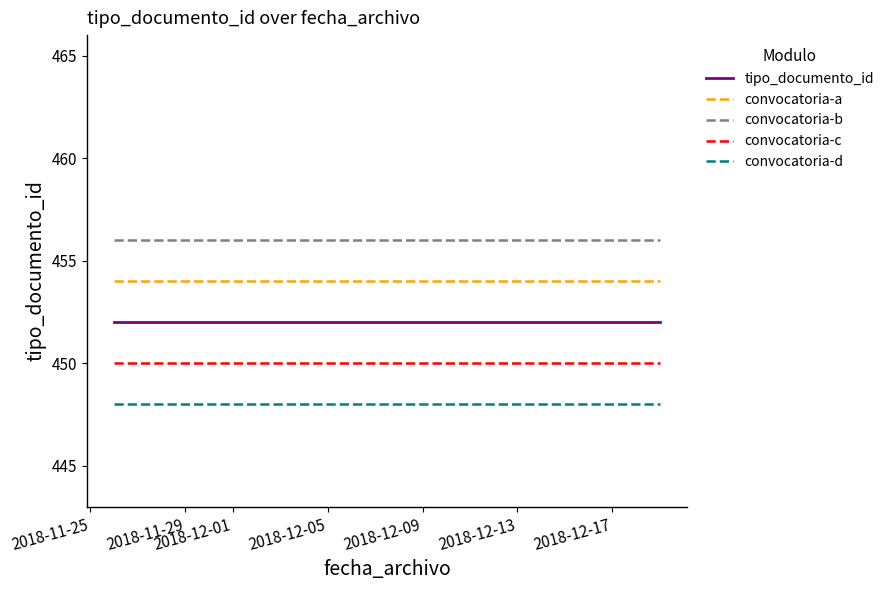

Rank the series by their maximum value, from lowest to highest.

convocatoria-d, convocatoria-c, tipo_documento_id, convocatoria-a, convocatoria-b